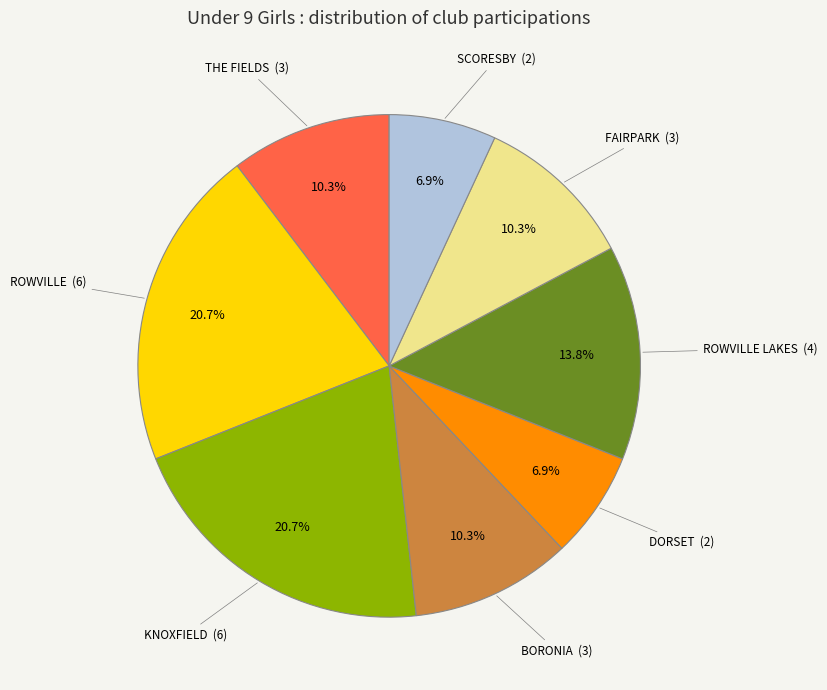

Is there a majority slice in this chart?

No